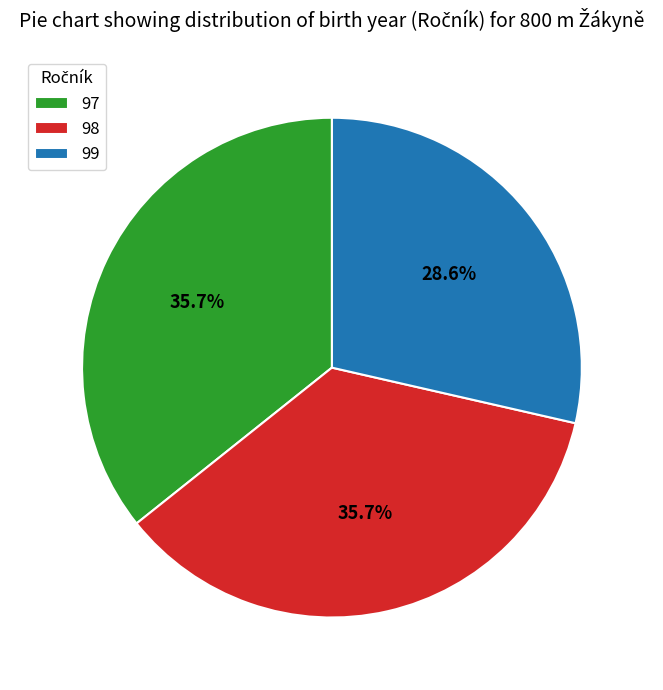

Count the number of slices in the pie.

3